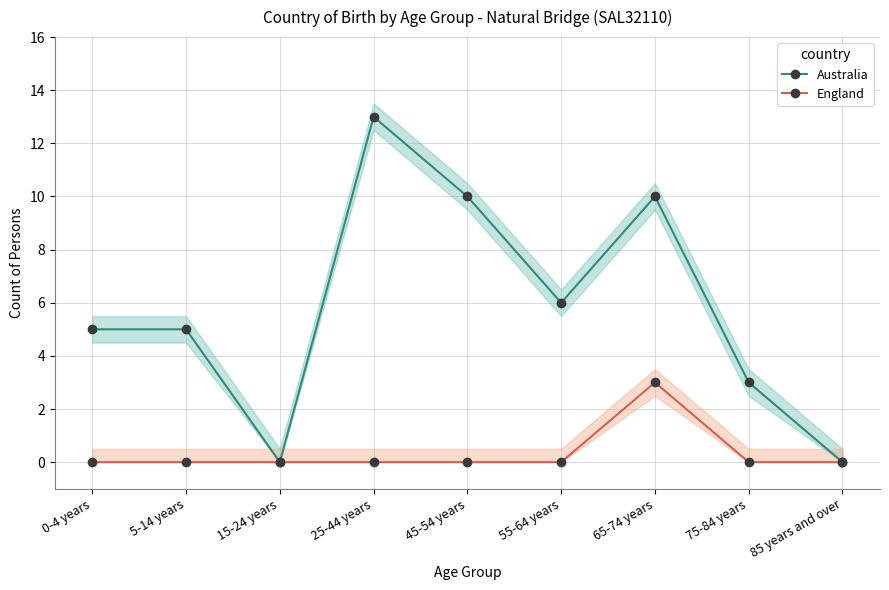

How many values in the England series exceed 0?

1